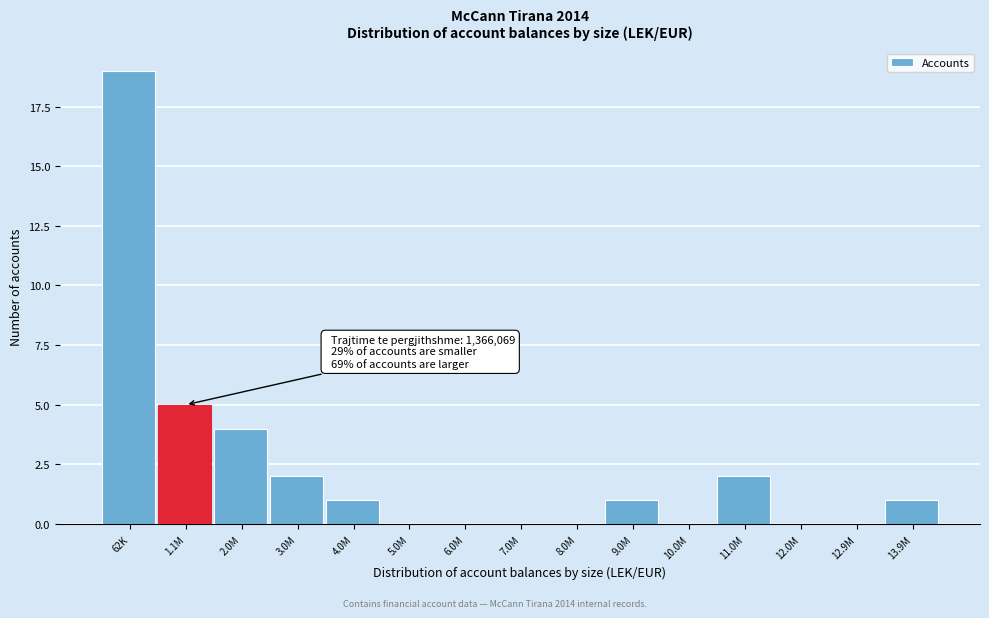

Reading left to right, extract all data points from this chart.

62K=19	1.1M=5	2.0M=4	3.0M=2	4.0M=1	5.0M=0	6.0M=0	7.0M=0	8.0M=0	9.0M=1	10.0M=0	11.0M=2	12.0M=0	12.9M=0	13.9M=1